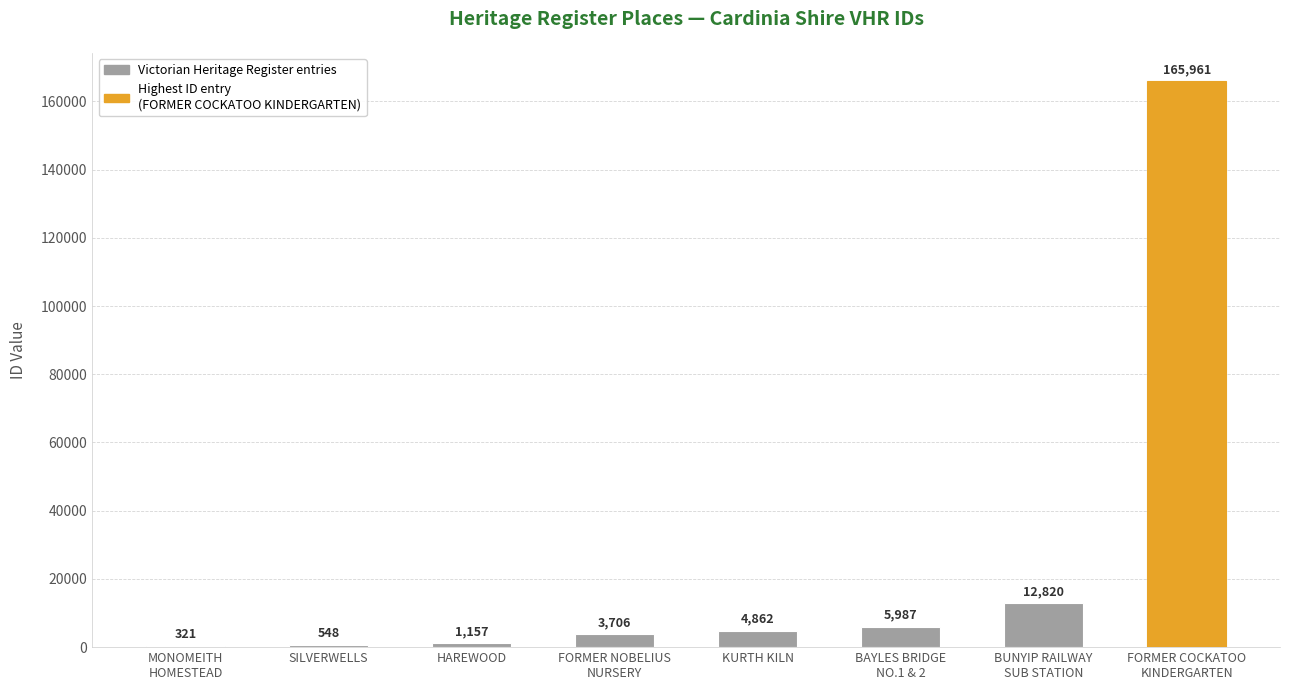

What is the greatest value displayed?

165961